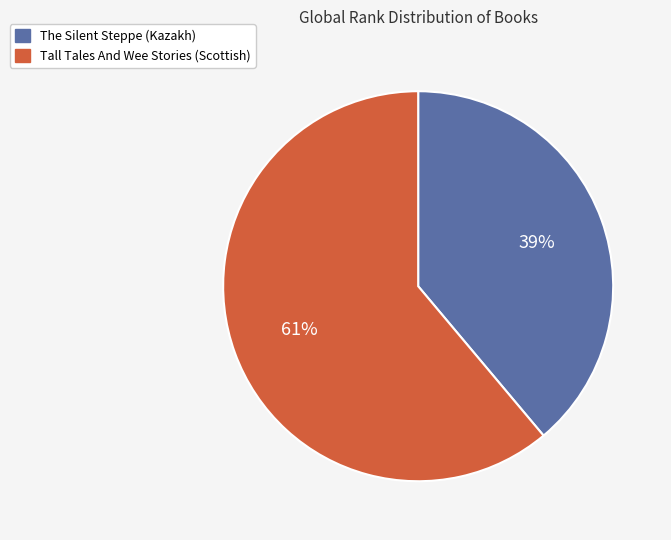

Does The Silent Steppe (Kazakh) represent more than half of the total?

No